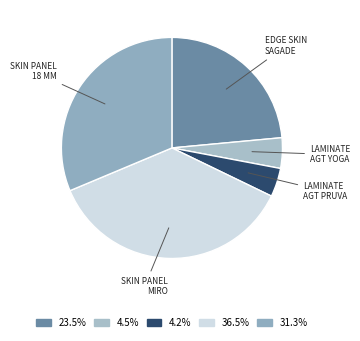

Does any single category account for the majority?

No